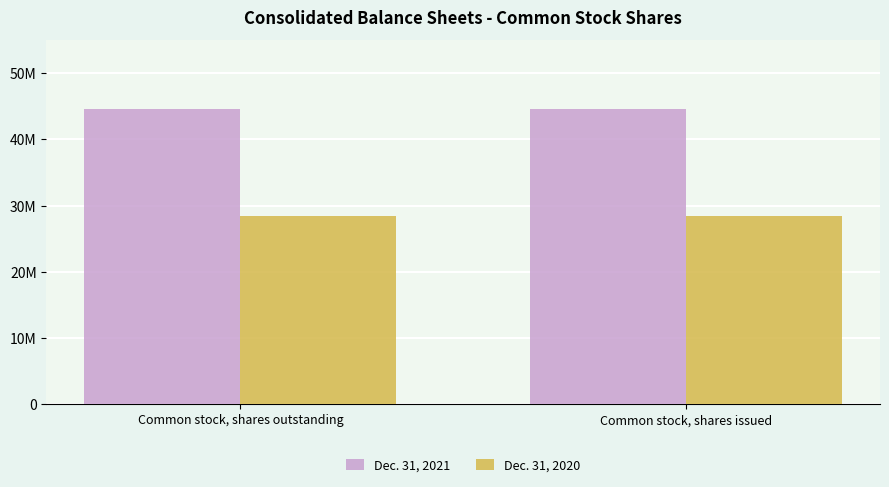

Reading left to right, transcribe all the data shown in this chart.

Dec. 31, 2021: Common stock, shares outstanding=44640444	Common stock, shares issued=44640444
Dec. 31, 2020: Common stock, shares outstanding=28392149	Common stock, shares issued=28392149